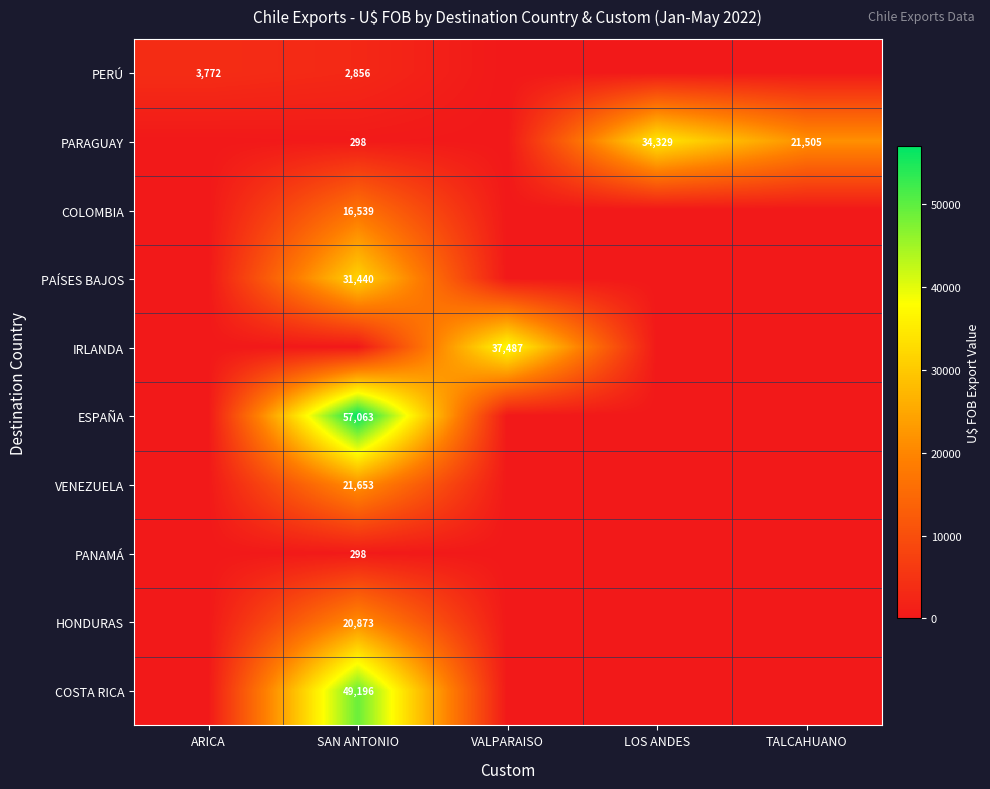

The value of PANAMÁ at SAN ANTONIO is 203. True or false?

False